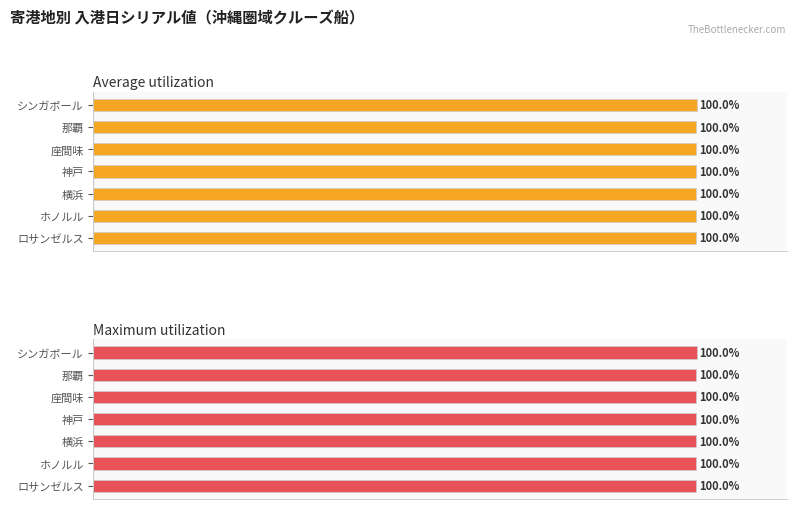

How many Maximum utilization values are between 99 and 100?

7